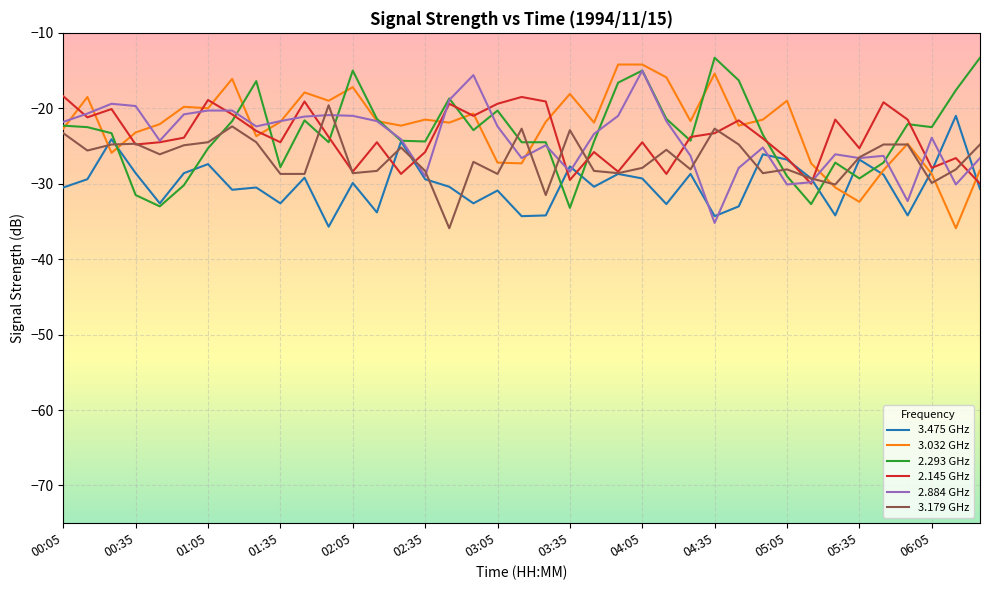

How many series are shown in this chart?

6